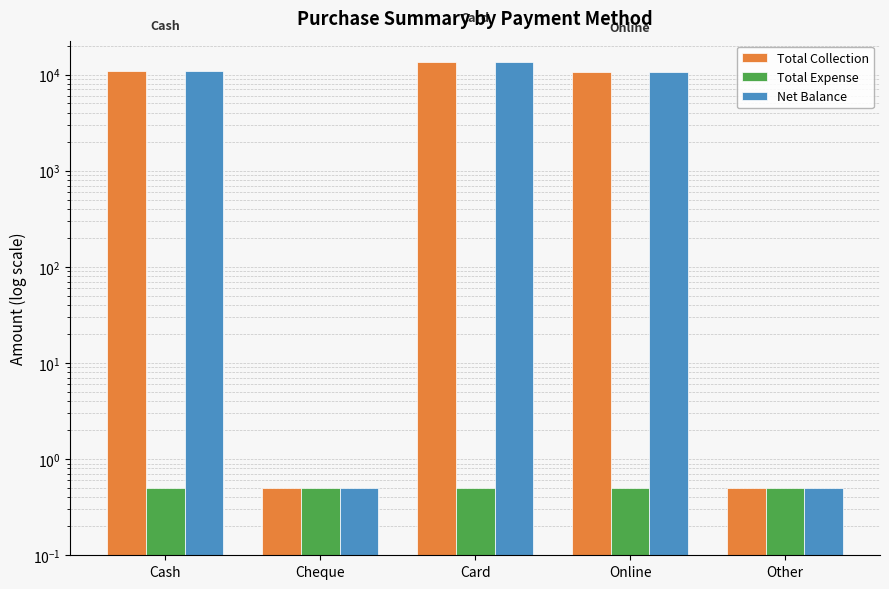

True or false: Net Balance has a value of 0.7 at Cheque.

False